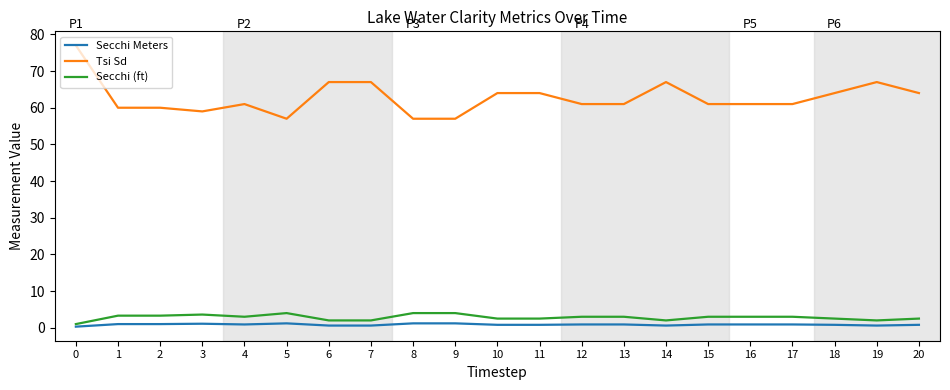

The Secchi (ft) series shows 4.0 at 8. True or false?

True